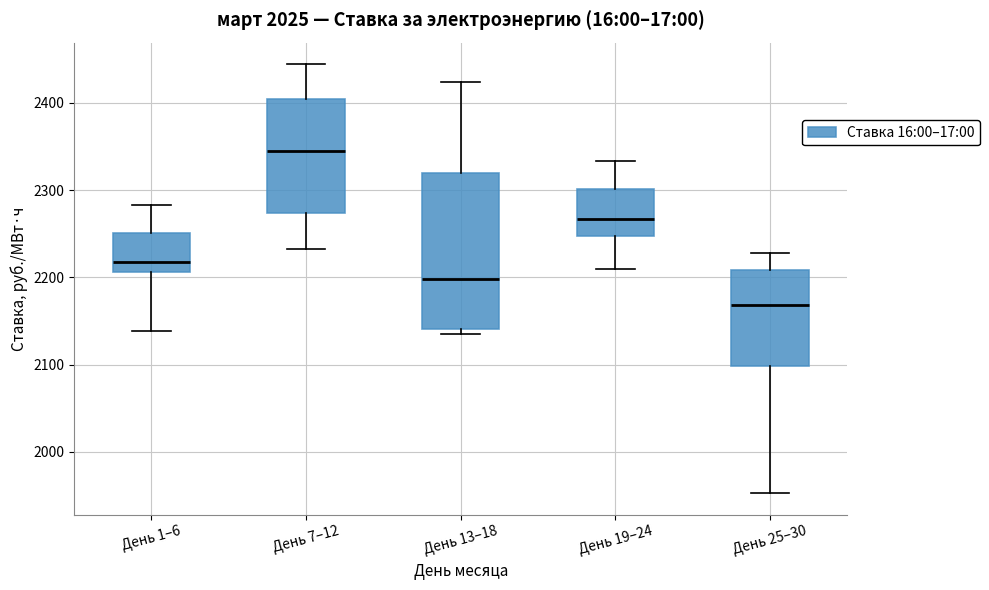

Where does the median line of the box for День 19–24 sit on the y-axis? The values are not printed on the chart, so give them approximately, as read against the axis.

2270